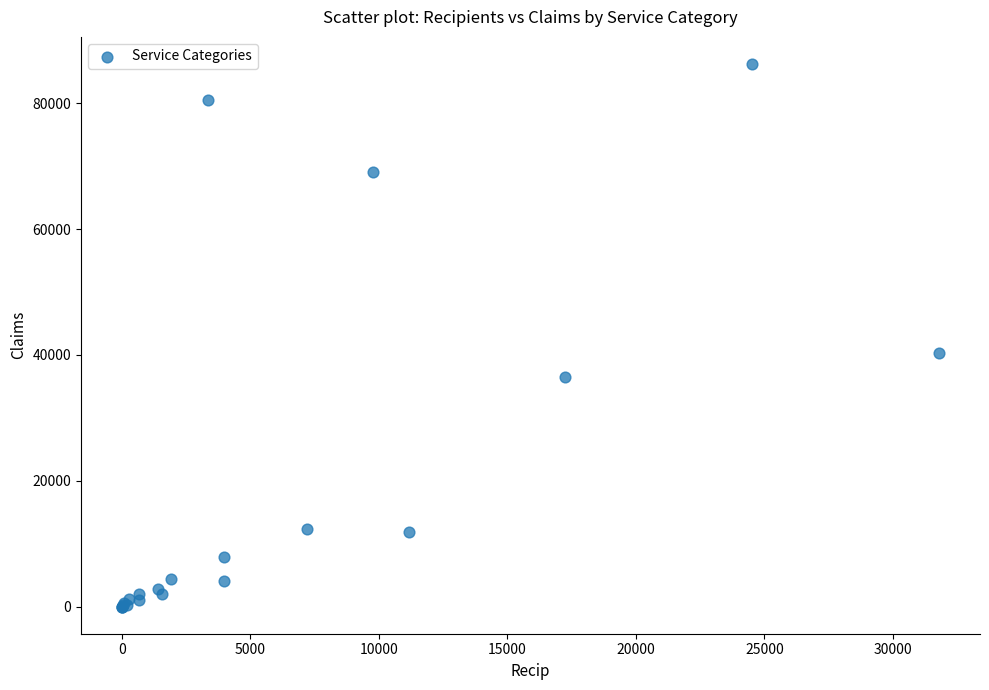

What Y value in the scatter plot is closest to 43130?

40290